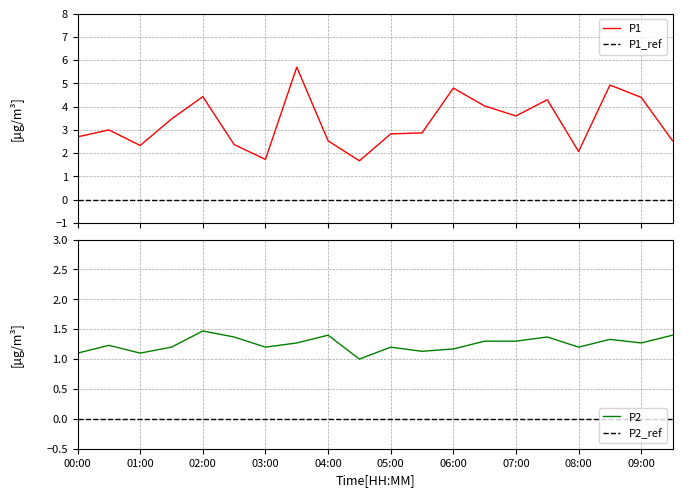

What is the difference between the highest and lowest values at 02:00?

3.0